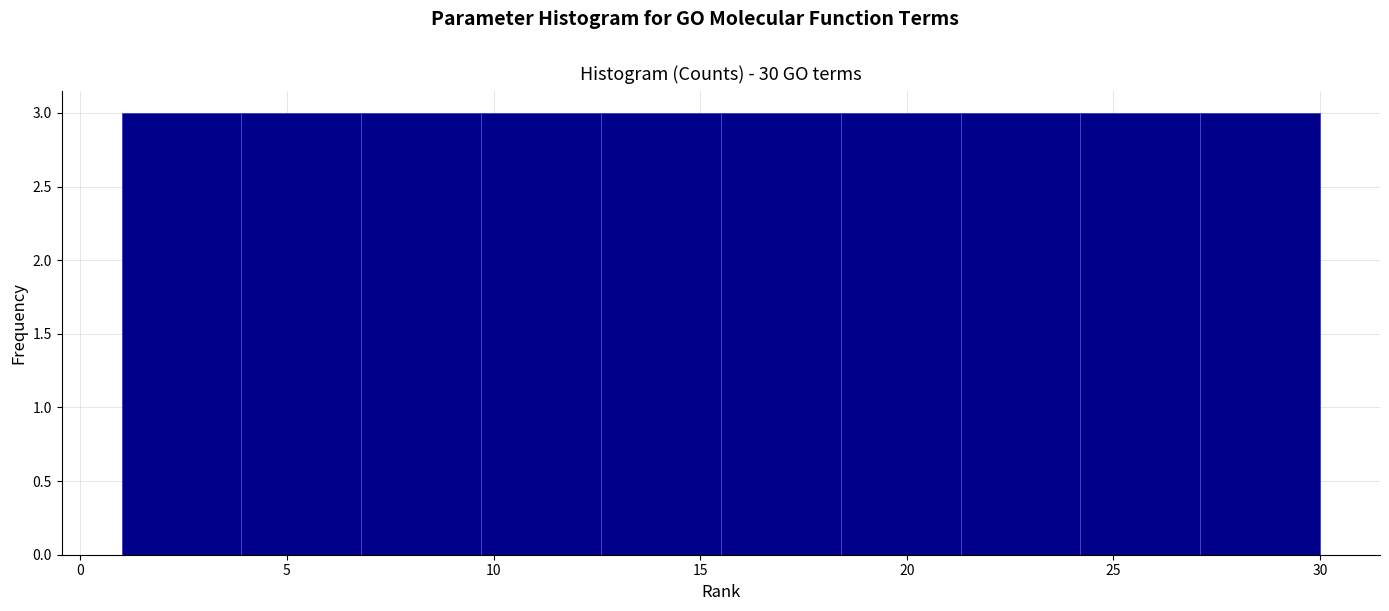

Reading left to right, transcribe this chart: for each bar, give the range it covers on the x-axis and its height. Neither the bar edges nor the heights are printed on the chart, so give them approximately, as read against the axes.

1.0 to 3.9: 3
3.9 to 6.8: 3
6.8 to 9.7: 3
9.7 to 12.6: 3
12.6 to 15.5: 3
15.5 to 18.4: 3
18.4 to 21.3: 3
21.3 to 24.2: 3
24.2 to 27.1: 3
27.1 to 30.0: 3